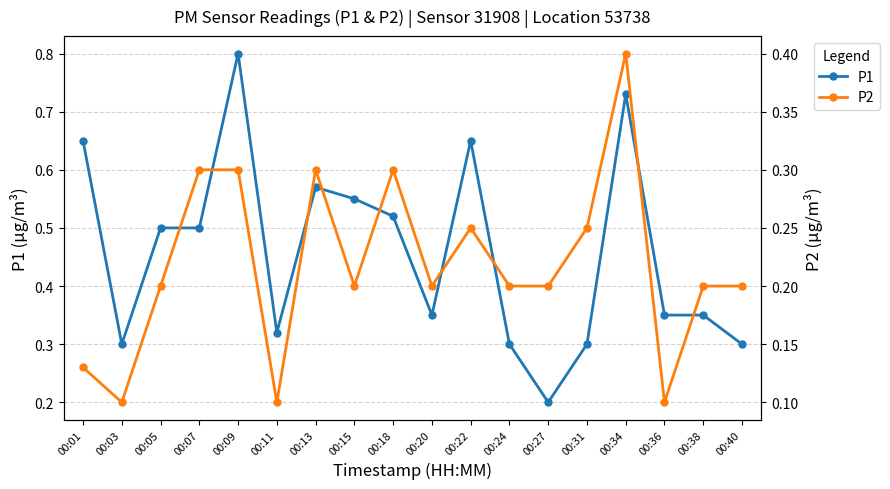

Reading left to right, list all the values displayed in this chart.

P1: 0.7	0.3	0.5	0.5	0.8	0.3	0.6	0.6	0.5	0.3	0.7	0.3	0.2	0.3	0.7	0.3	0.3	0.3
P2: 0.1	0.1	0.2	0.3	0.3	0.1	0.3	0.2	0.3	0.2	0.2	0.2	0.2	0.2	0.4	0.1	0.2	0.2